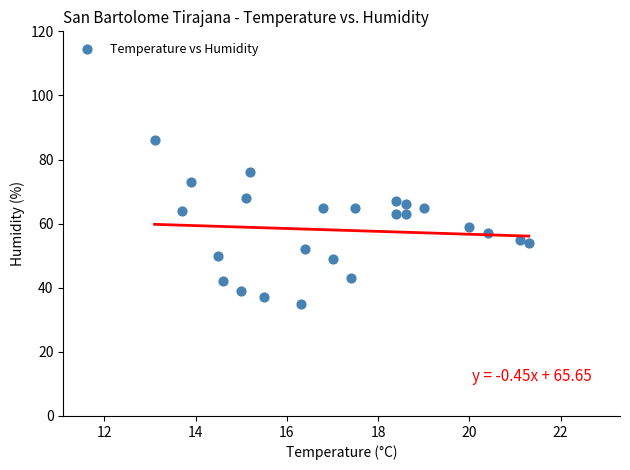

What is the range of Y values (max minus min)?

51